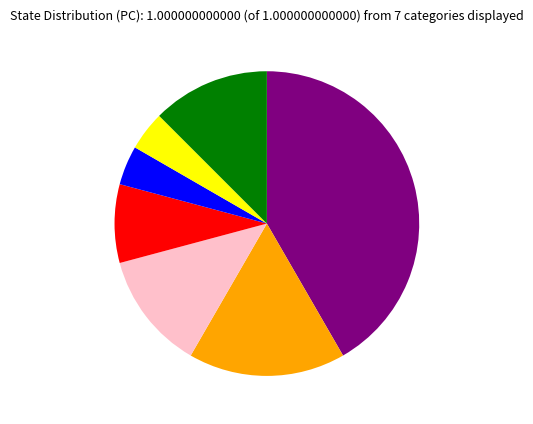

Does any single category account for the majority?

No